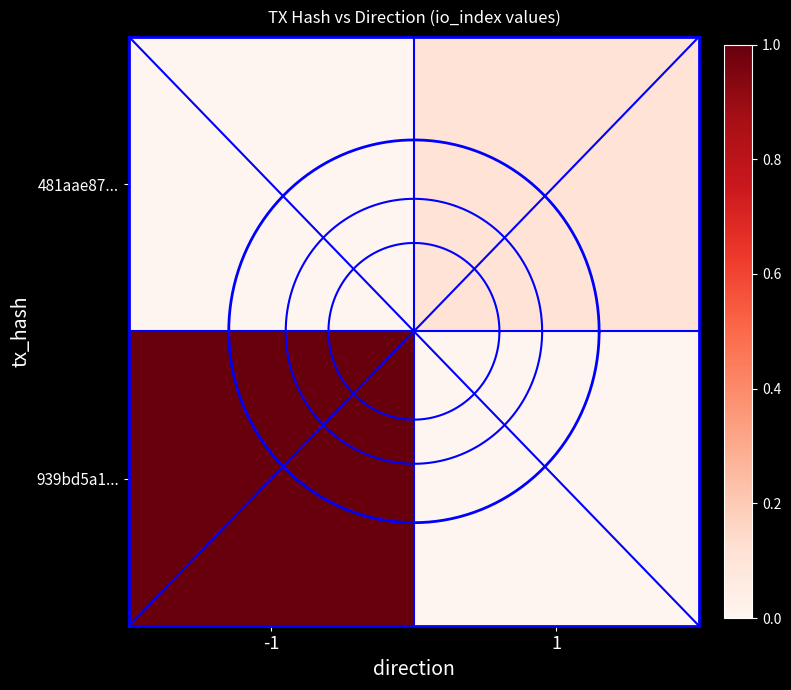

What is the greatest value displayed?

1.0